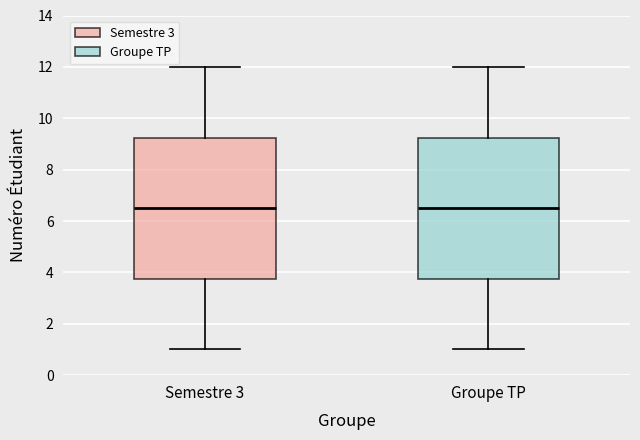

Where is the lower edge of the box for Semestre 3 on the y-axis? The values are not printed on the chart, so give them approximately, as read against the axis.

3.8